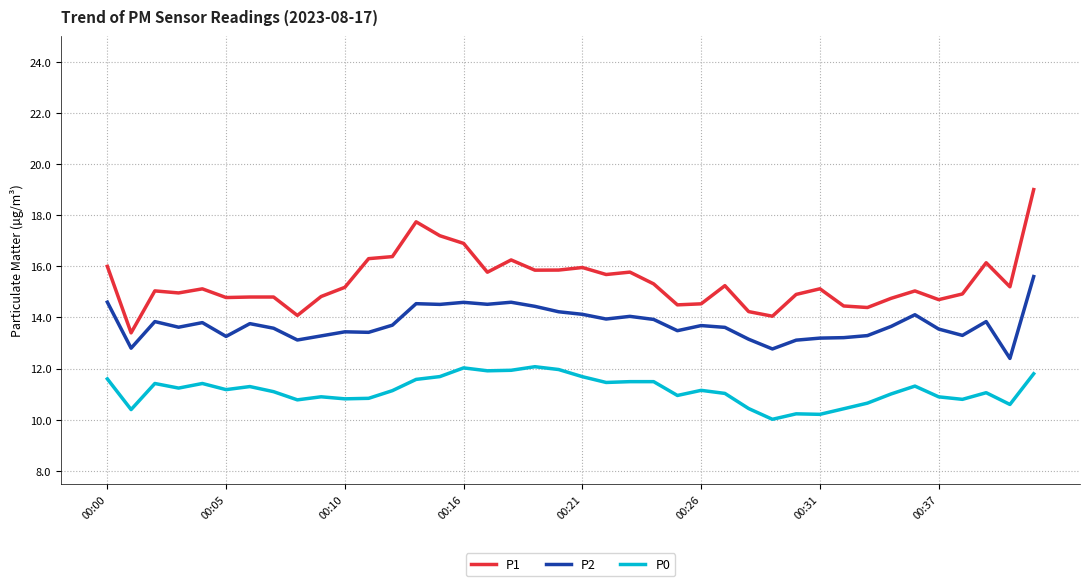

Rank the series by their maximum value, from highest to lowest.

P1, P2, P0